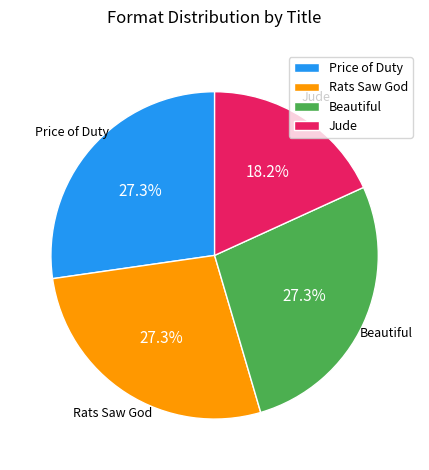

Approximately how many times larger is the value at Price of Duty compared to Rats Saw God?

1.0